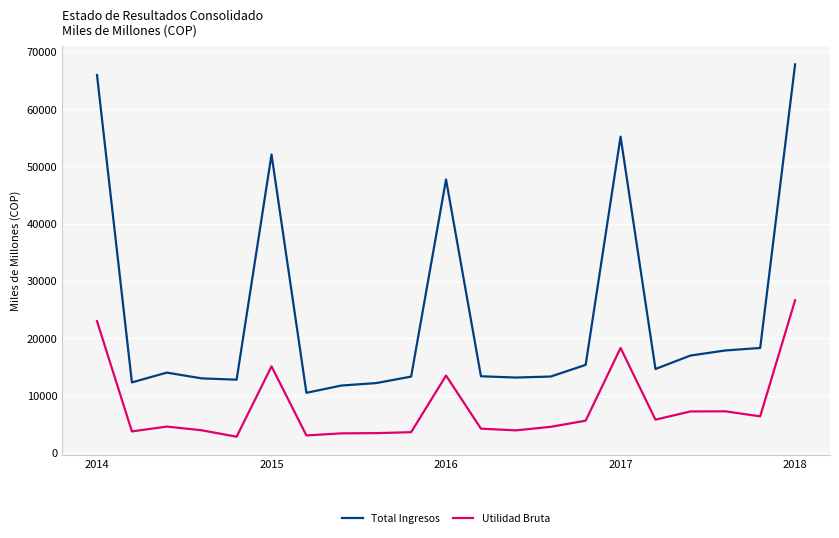

Which series has the largest total across all categories?

Total Ingresos